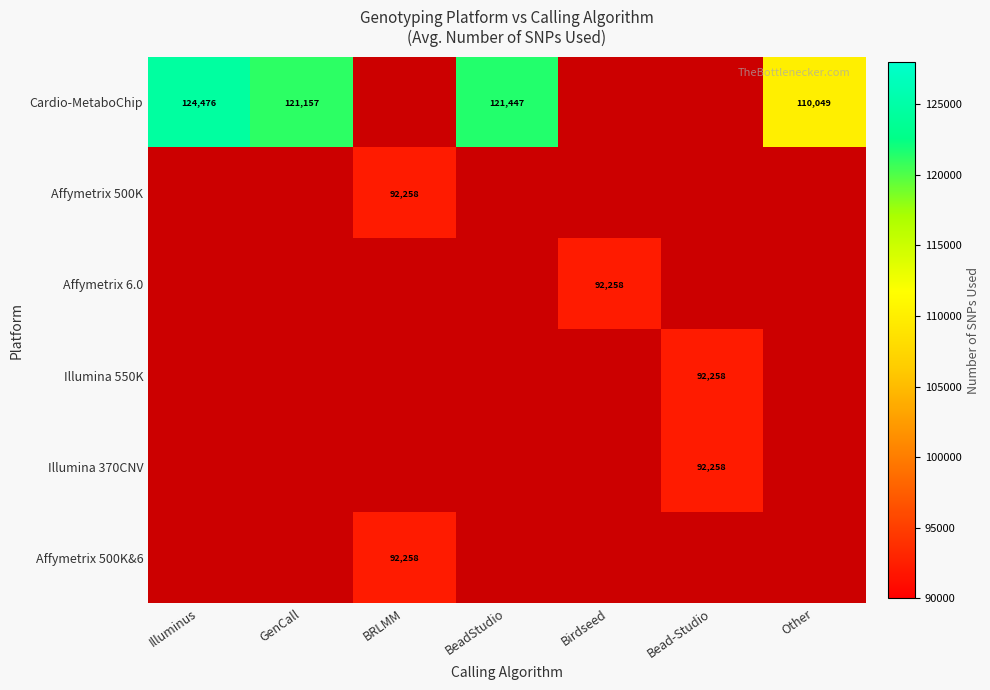

The value of Illumina 370CNV at Bead-Studio is 92258.0. True or false?

True